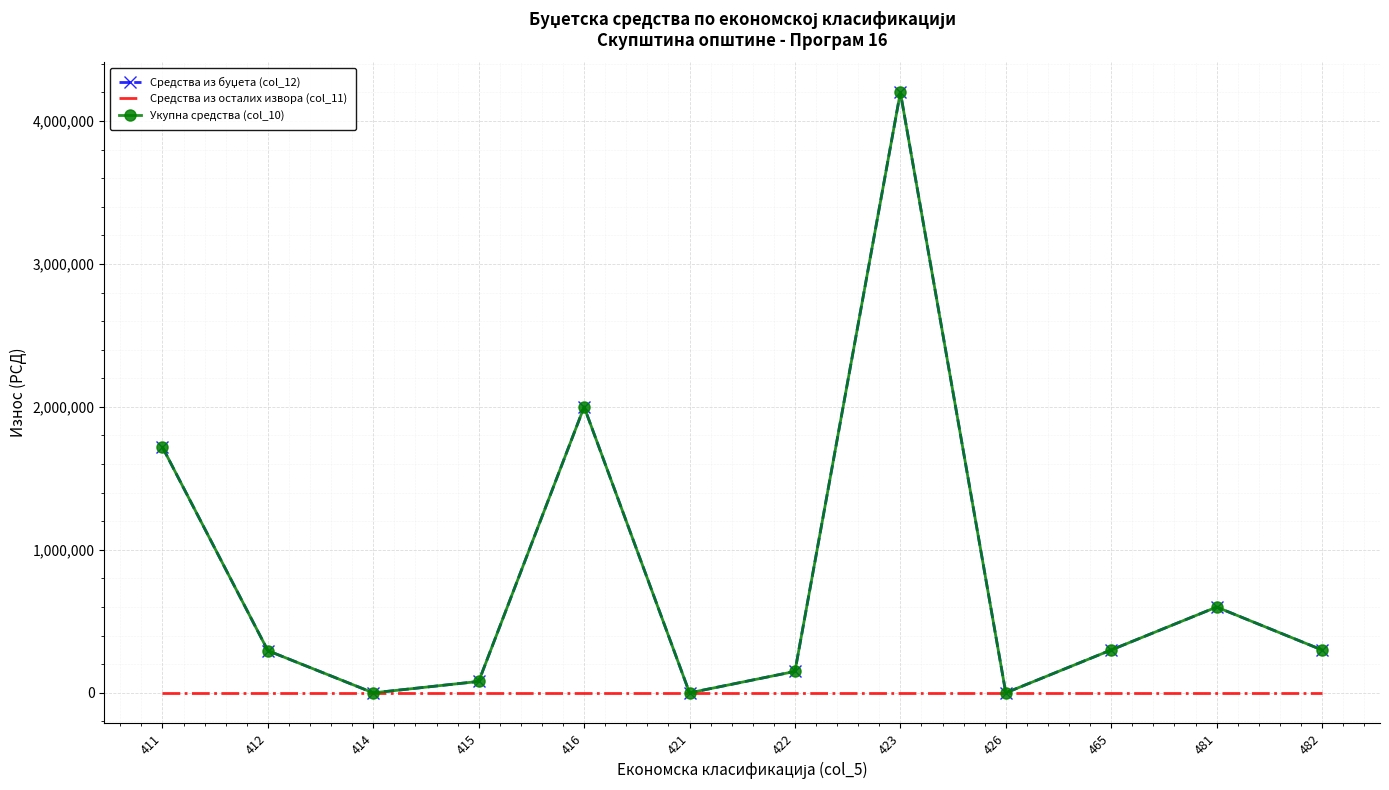

What is the maximum value for Укупна средства (col_10)?

4200000